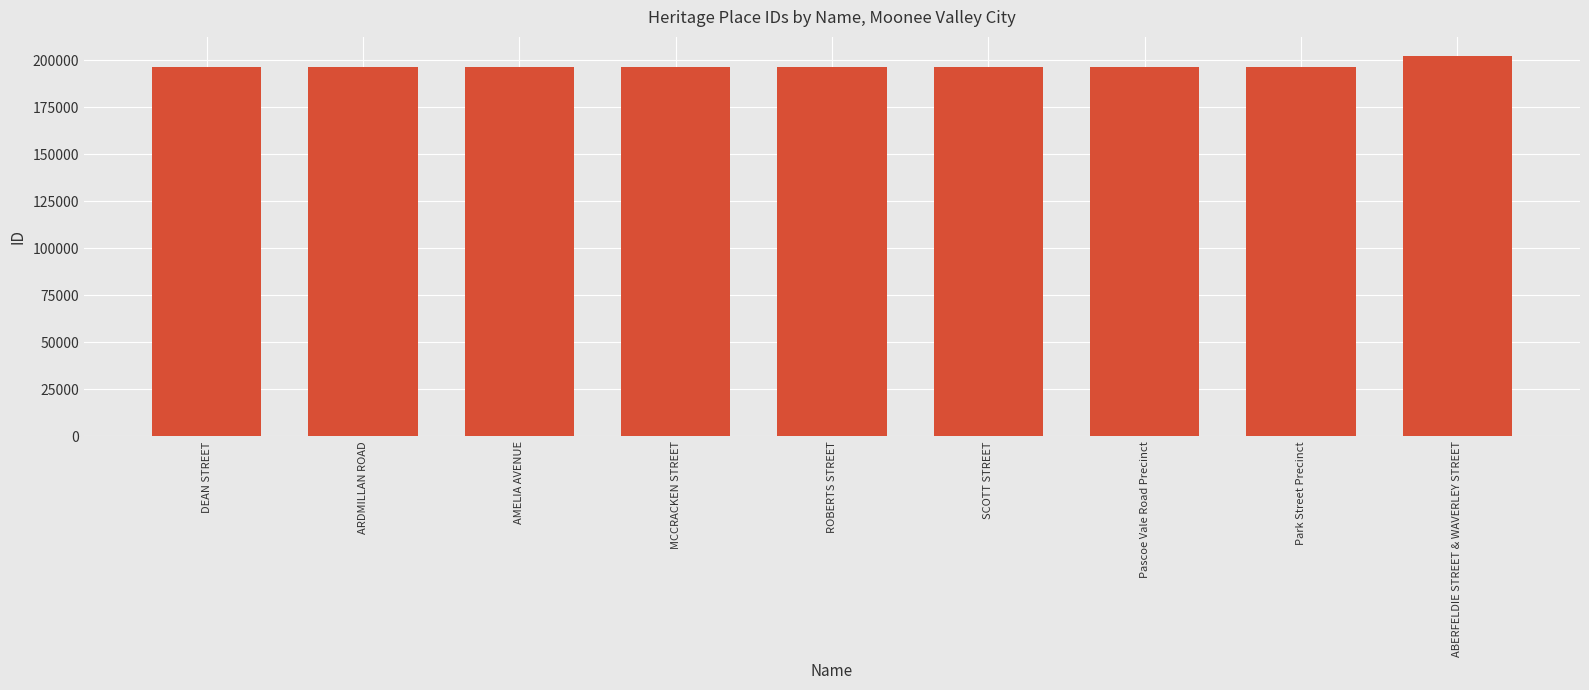

Are the bars horizontal?

No